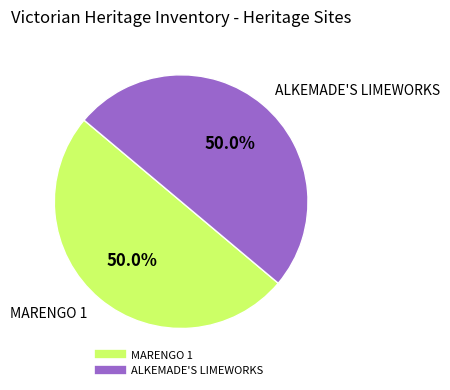

To the nearest percent, what portion does MARENGO 1 represent?

50%